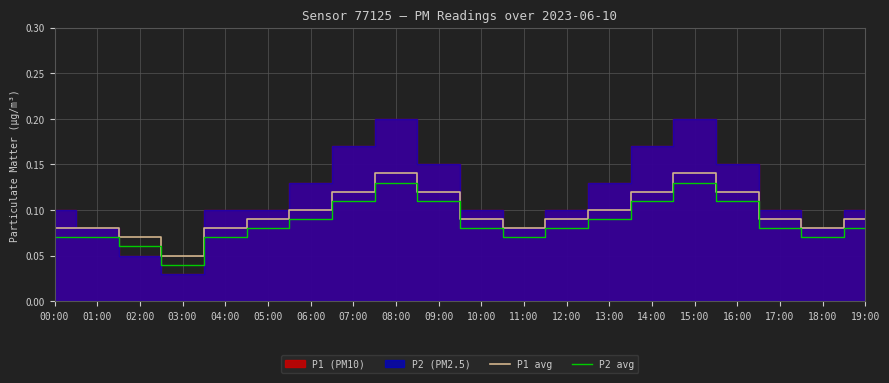

Where is P2 avg nearest to the value 0?

03:00